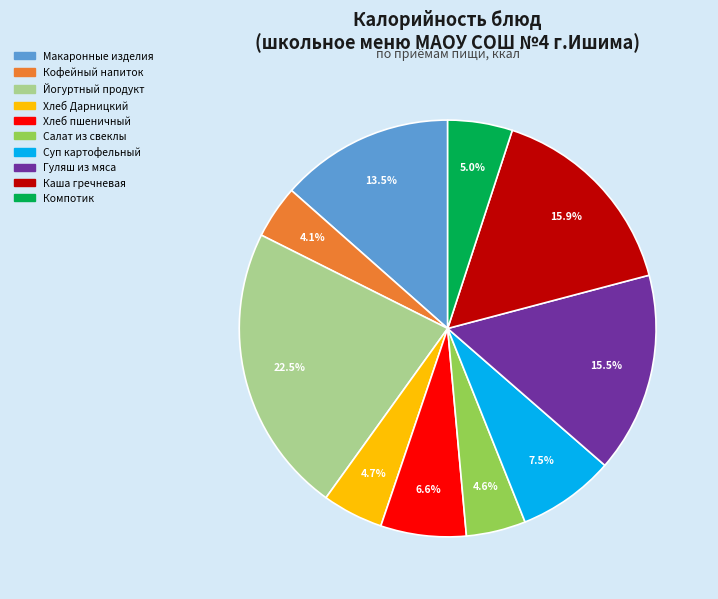

What percentage is the Компотик slice, to the nearest percent?

5%